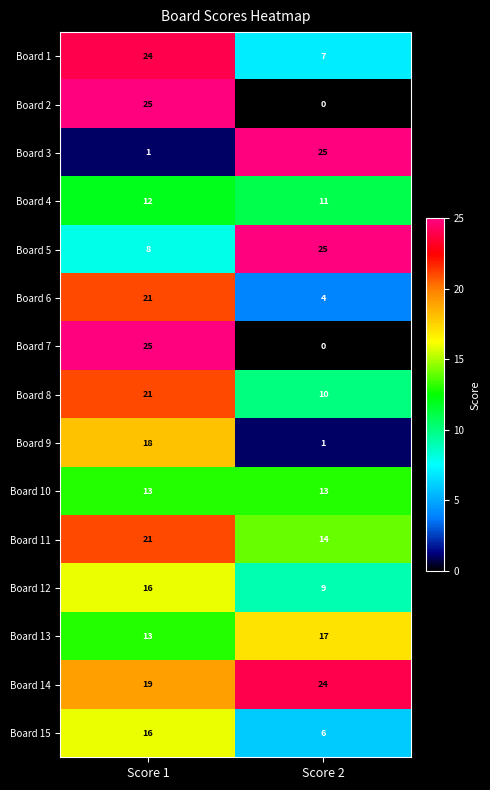

How many series are shown in this chart?

15